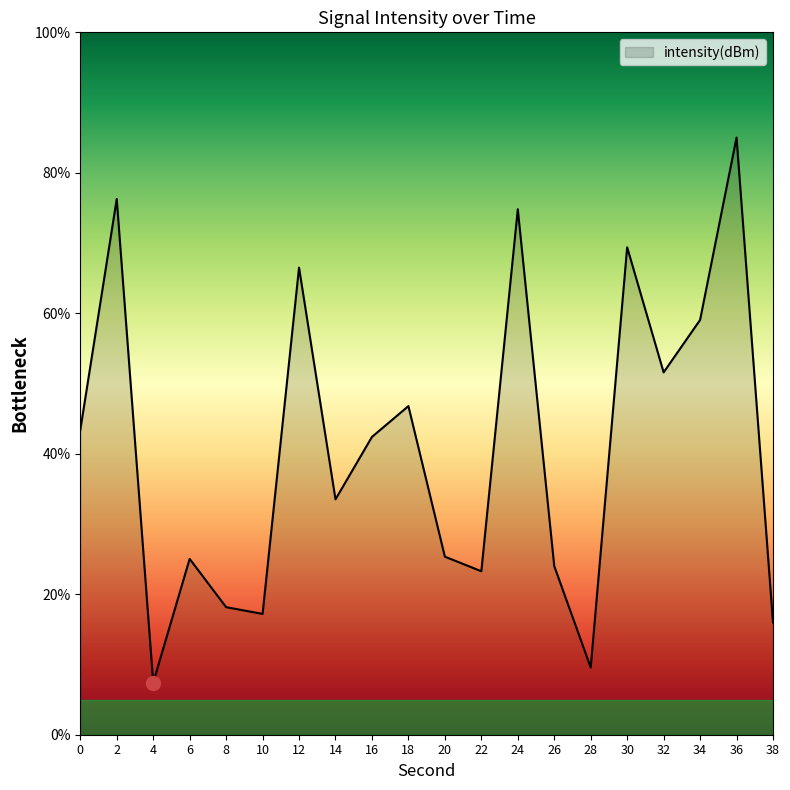

What is the sum of all values?

814.7